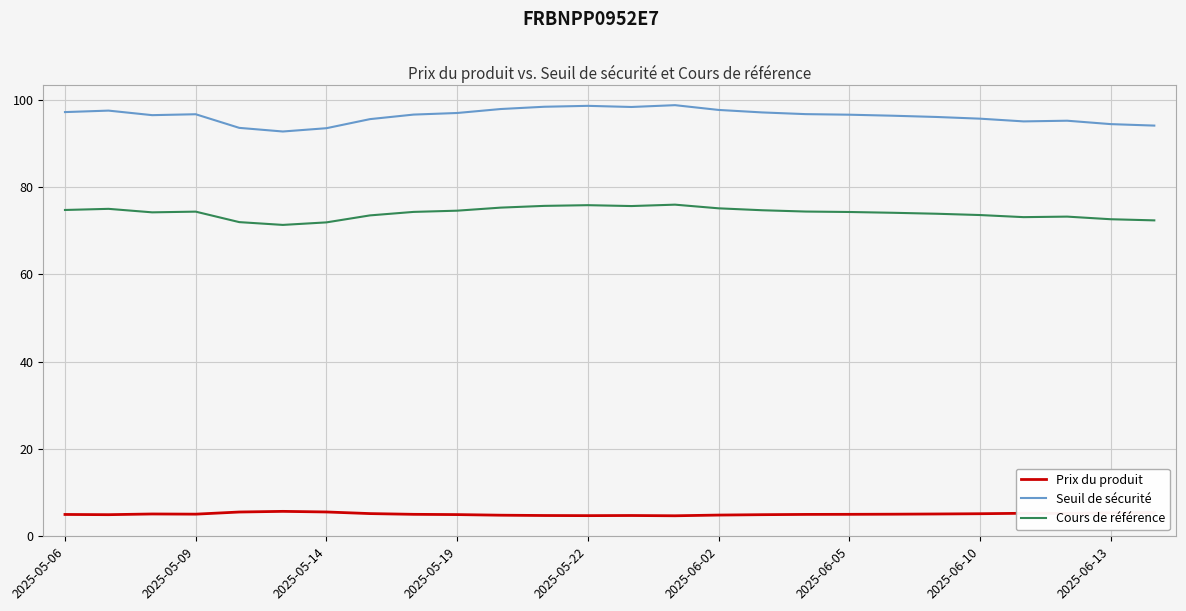

True or false: Cours de référence and Seuil de sécurité intersect in this chart.

False